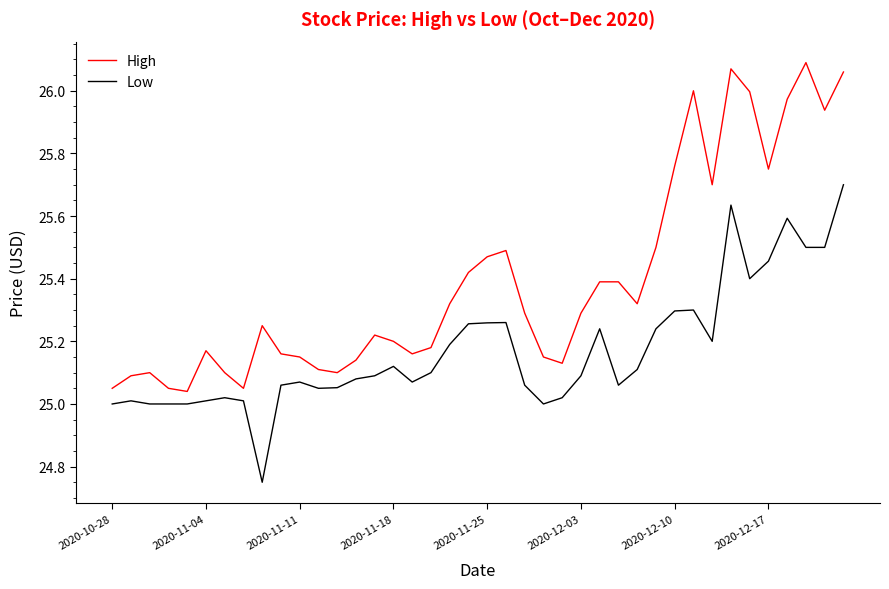

Which series has the largest total across all categories?

High